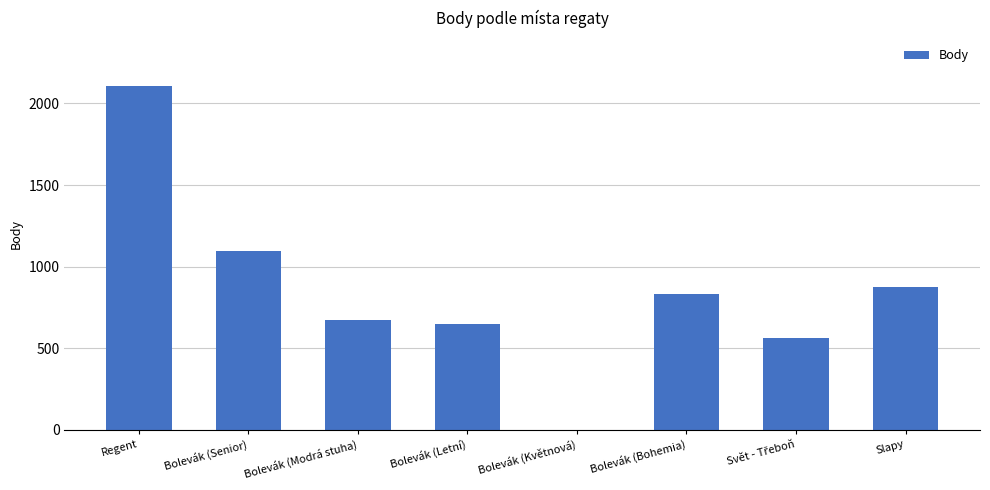

What is the difference between the values at Slapy and Bolevák (Letní)?

227